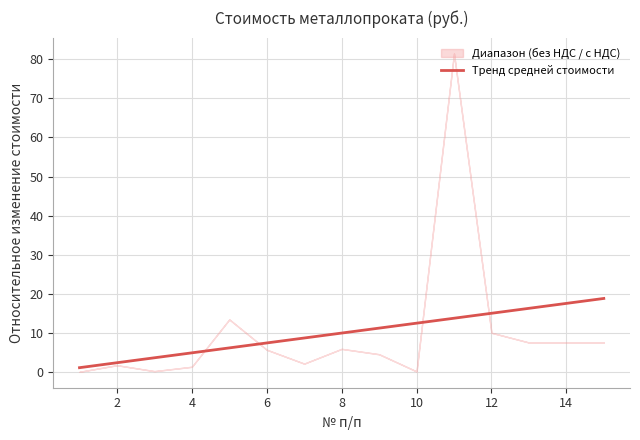

What is the difference between the maximum and minimum values?

17.7